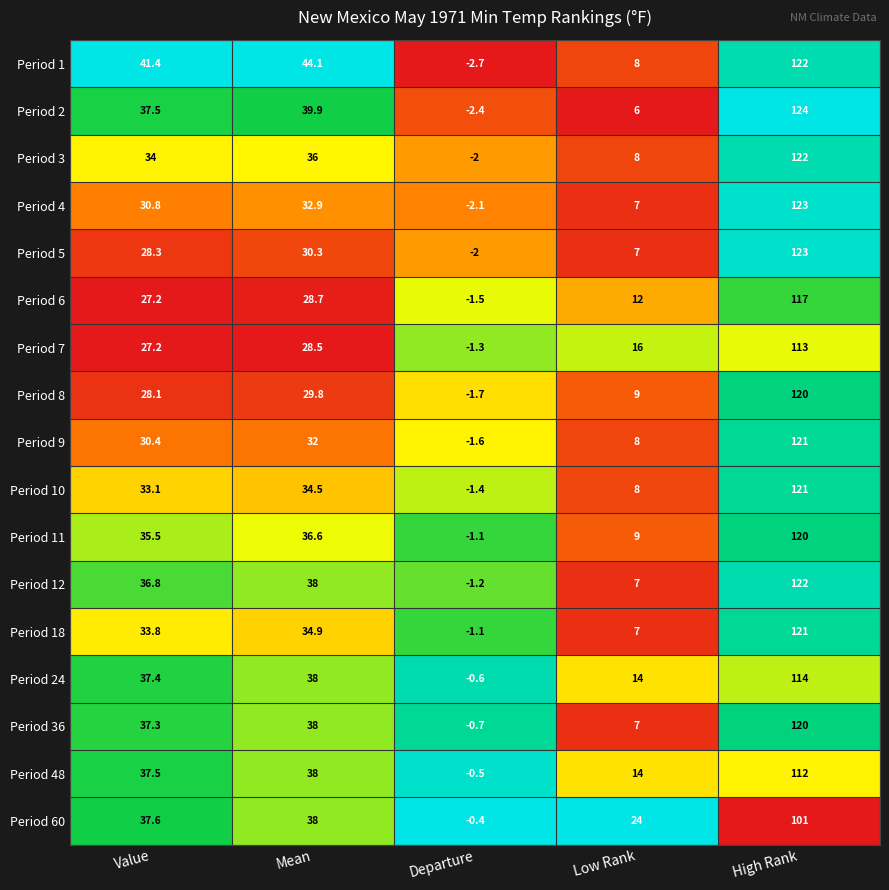

Which series has the largest total across all categories?

Period 1